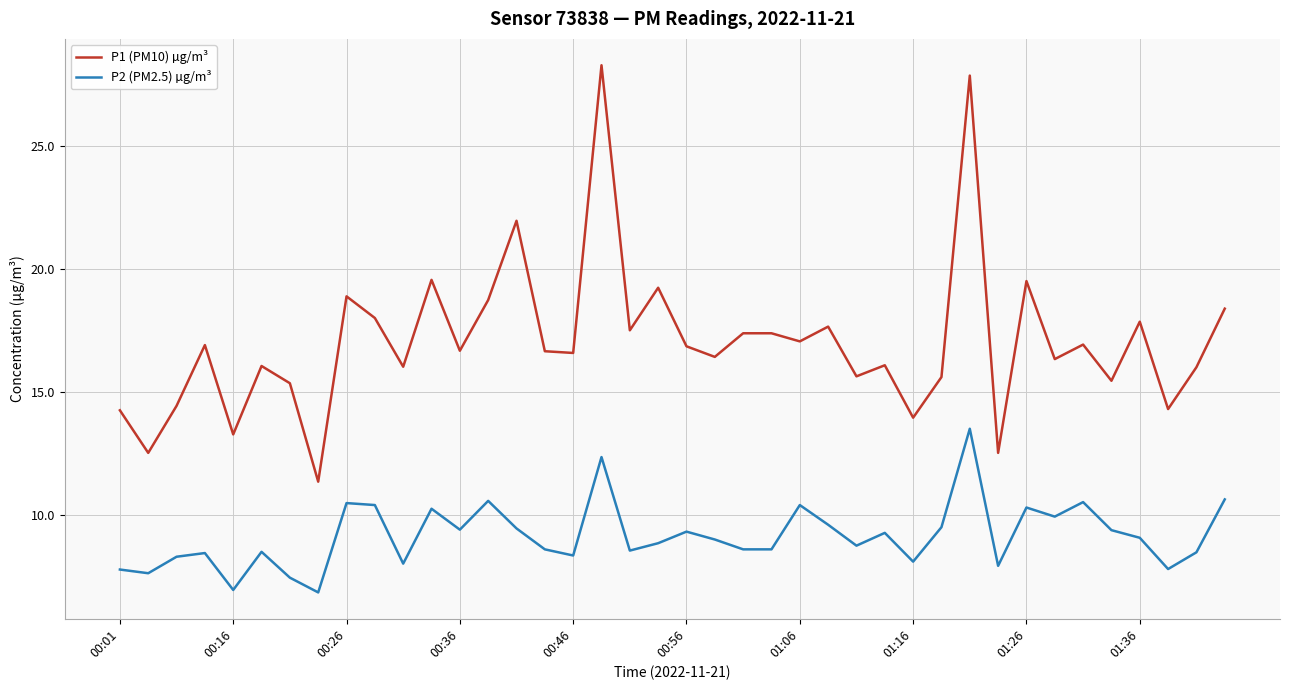

What is the difference between the second highest and second lowest values in the P2 (PM2.5) µg/m³ series?

5.4